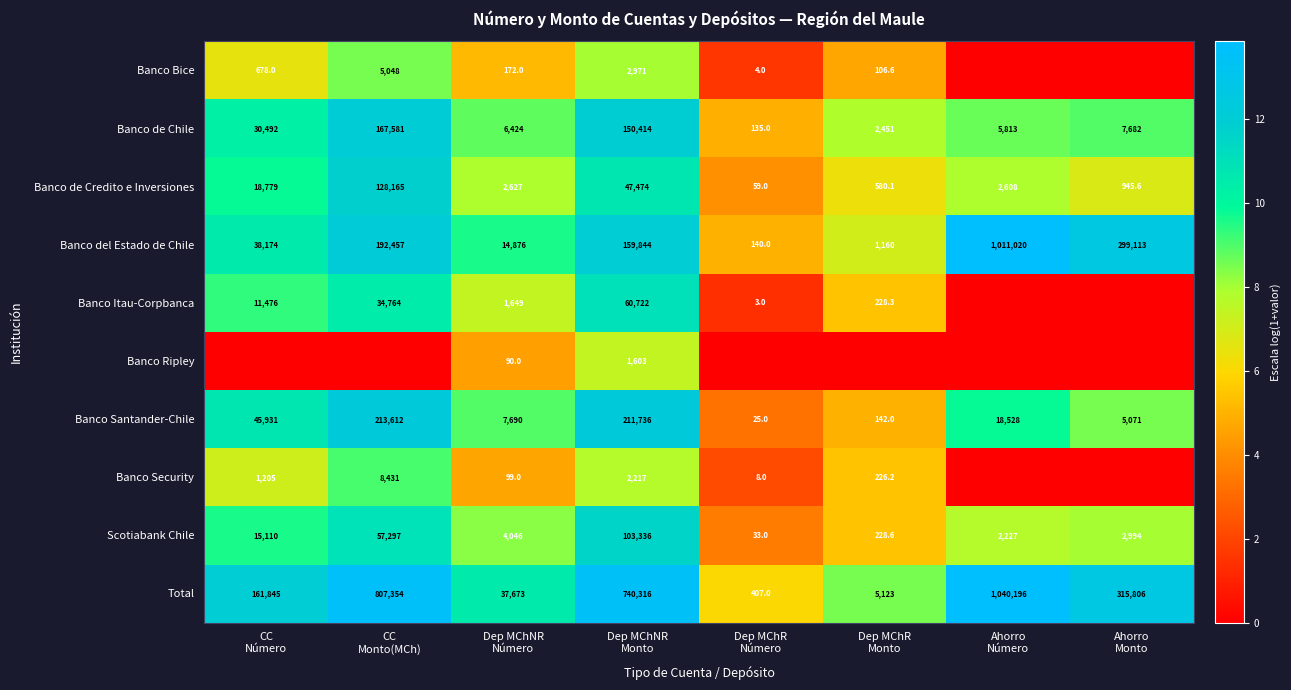

What is the difference between the maximum and minimum values in the Banco de Credito e Inversiones series?

128106.0